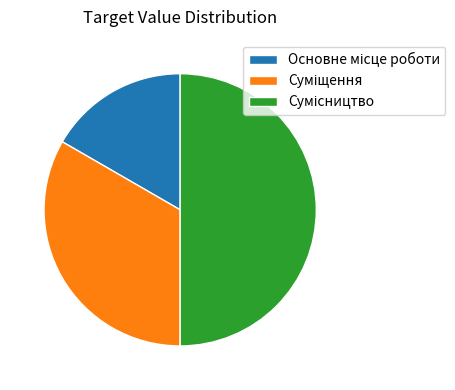

To the nearest percent, what portion does Суміщення represent?

33%